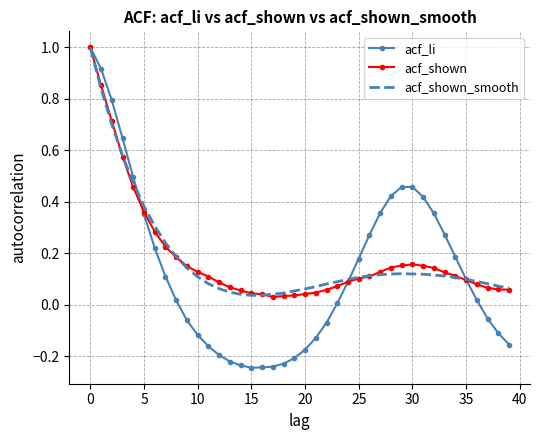

Which series has the largest range (max minus min)?

acf_li